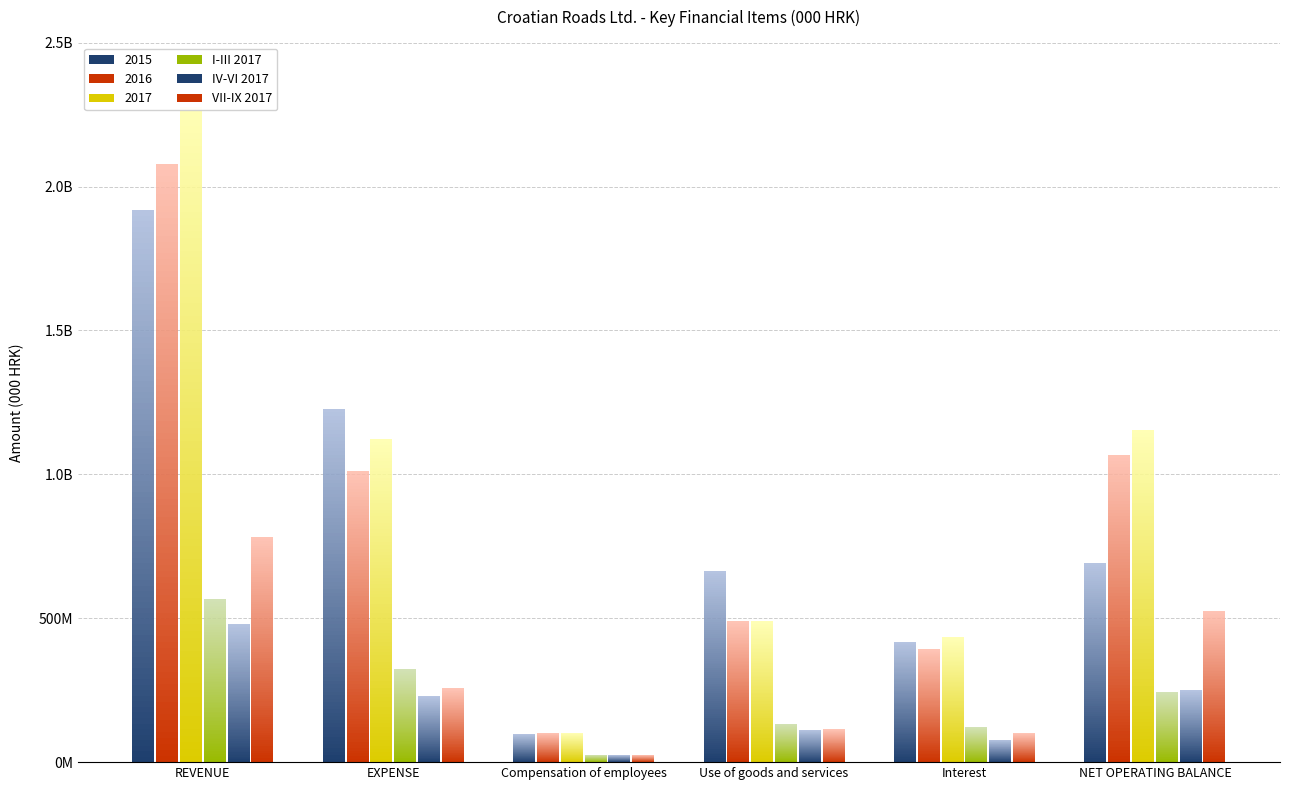

At which category is the sum across all series the highest?

REVENUE